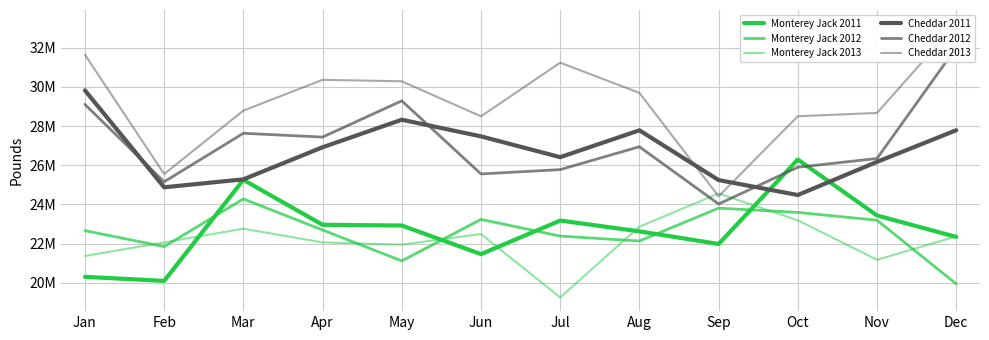

True or false: Cheddar 2011 has a value of 24875394 at Feb.

True